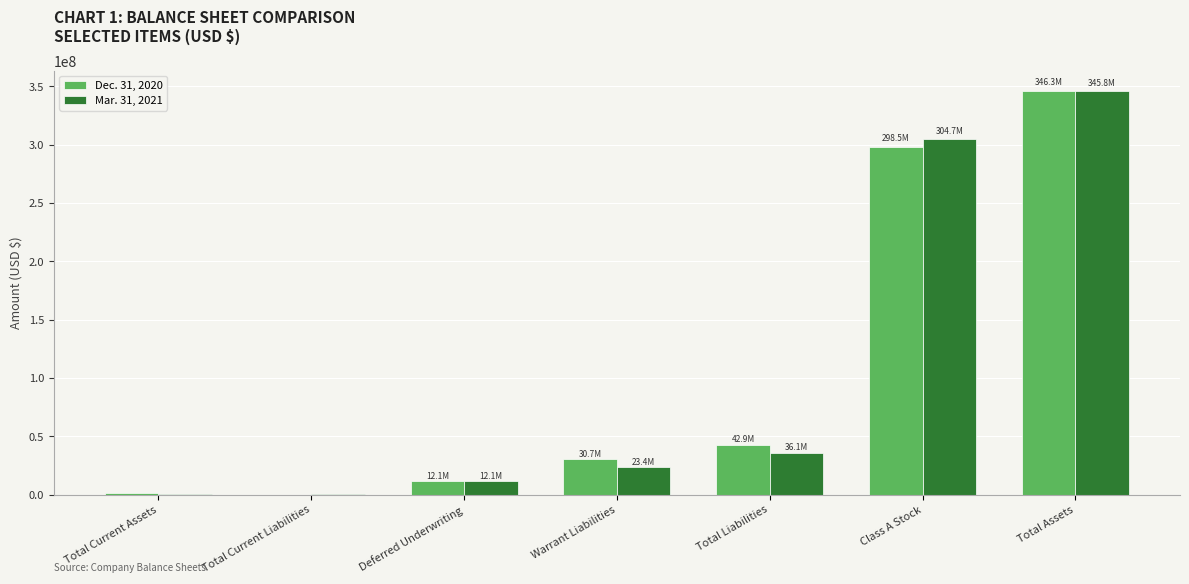

Does the chart contain stacked bars?

No